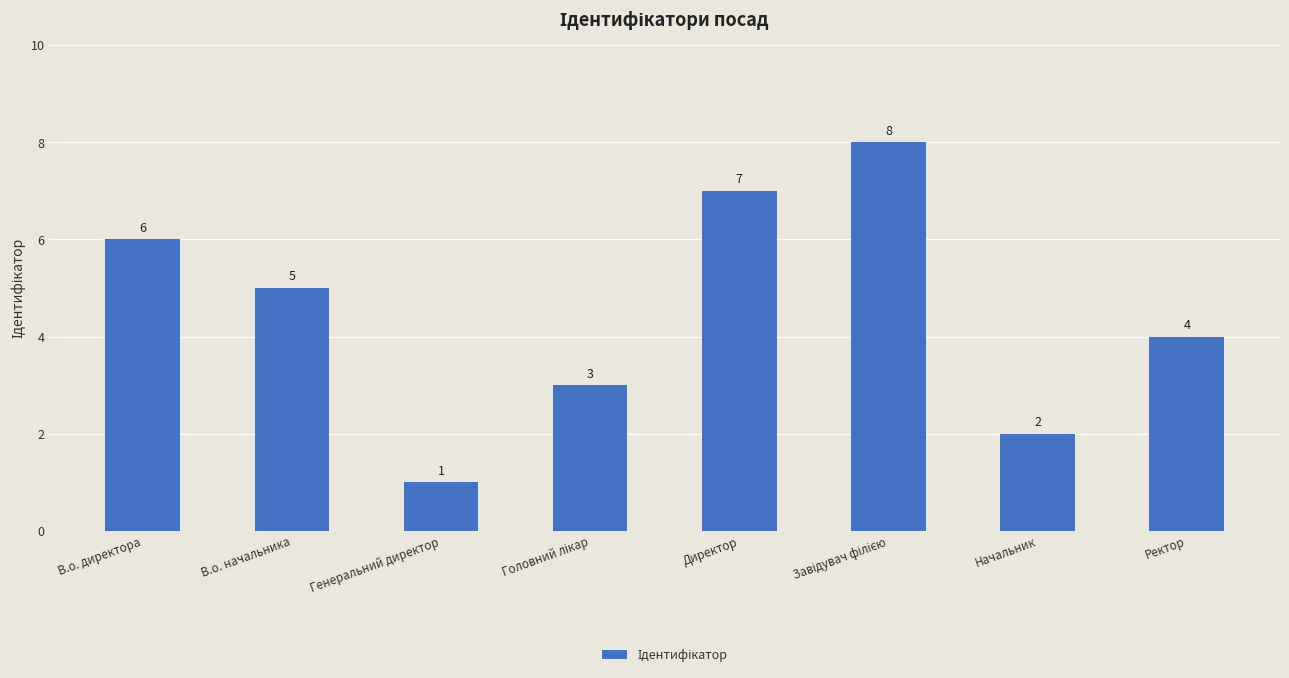

Which label corresponds to the smallest value in the chart?

Генеральний директор